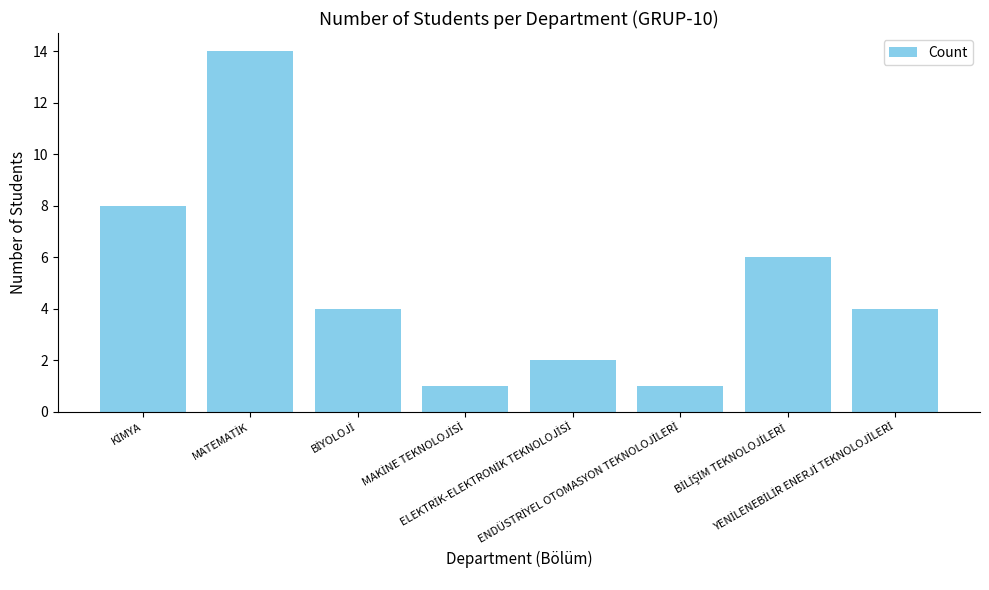

What is the average value?

5